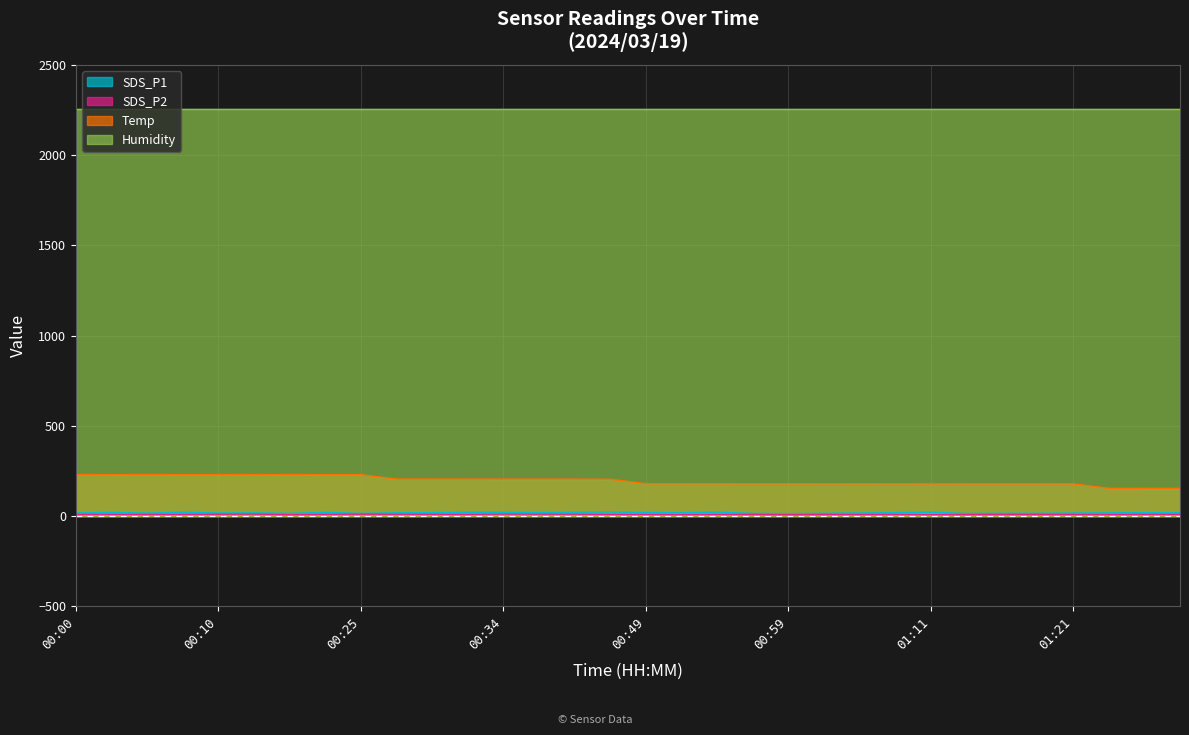

What is the label of the 30th point from the left?

01:26